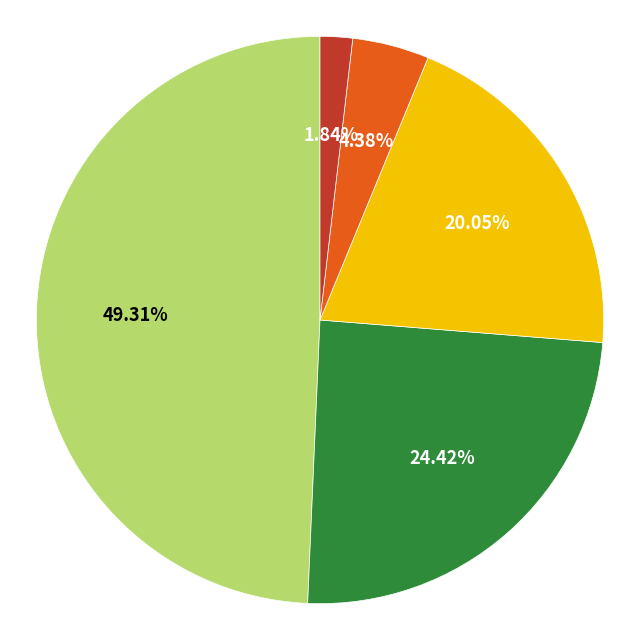

Is there any slice that represents more than half of the pie?

No